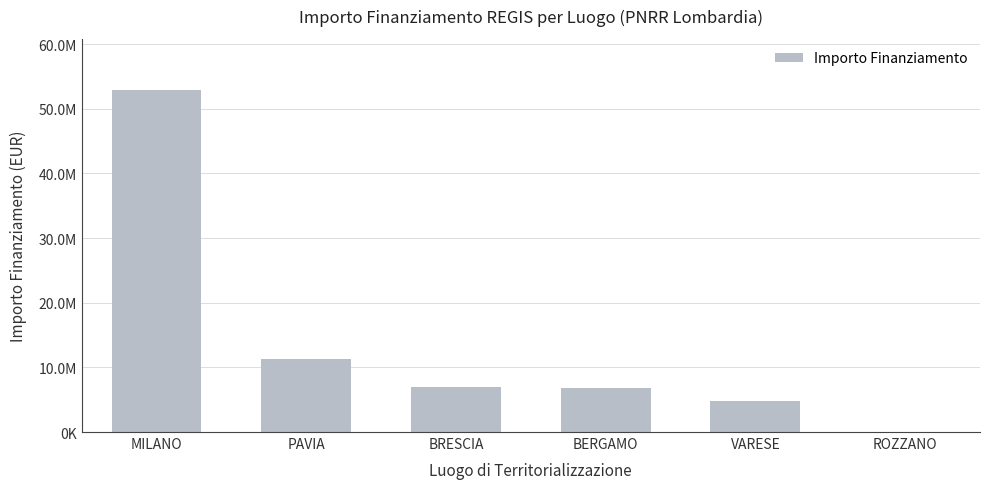

What is the label of the 6th bar from the right?

MILANO